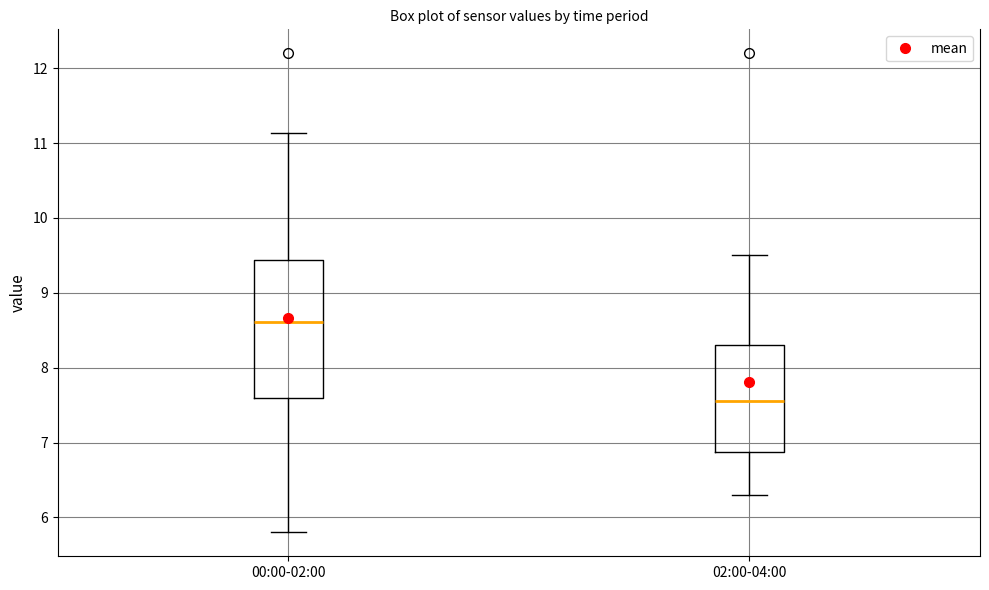

Reading left to right, transcribe this box plot: for each box, give where its median line is, the range the box spans, and where its two whiskers end, as read against the y-axis. The values are not printed on the chart, so give them approximately, as read against the axis.

00:00-02:00: median 8.6, box 7.6 to 9.4, whiskers 5.8 to 11.1
02:00-04:00: median 7.6, box 6.9 to 8.3, whiskers 6.3 to 9.5